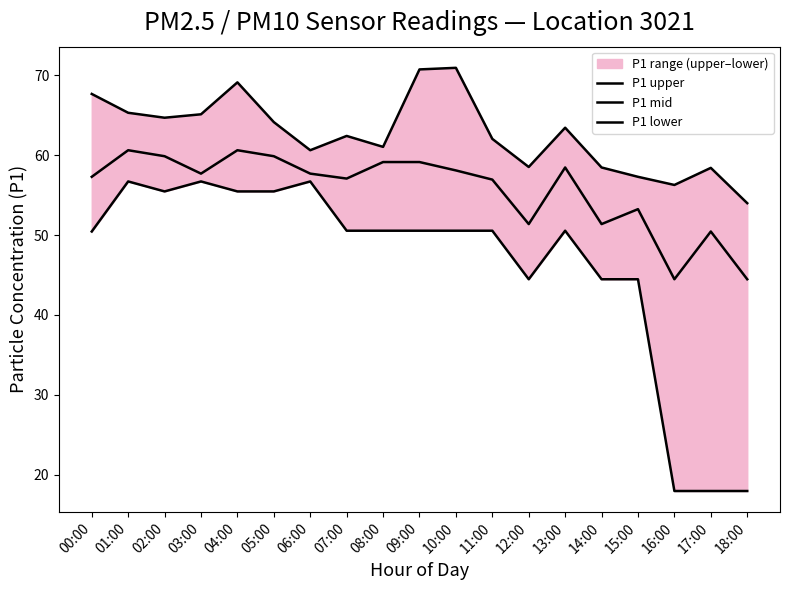

True or false: P1 lower and P1 mid intersect in this chart.

False